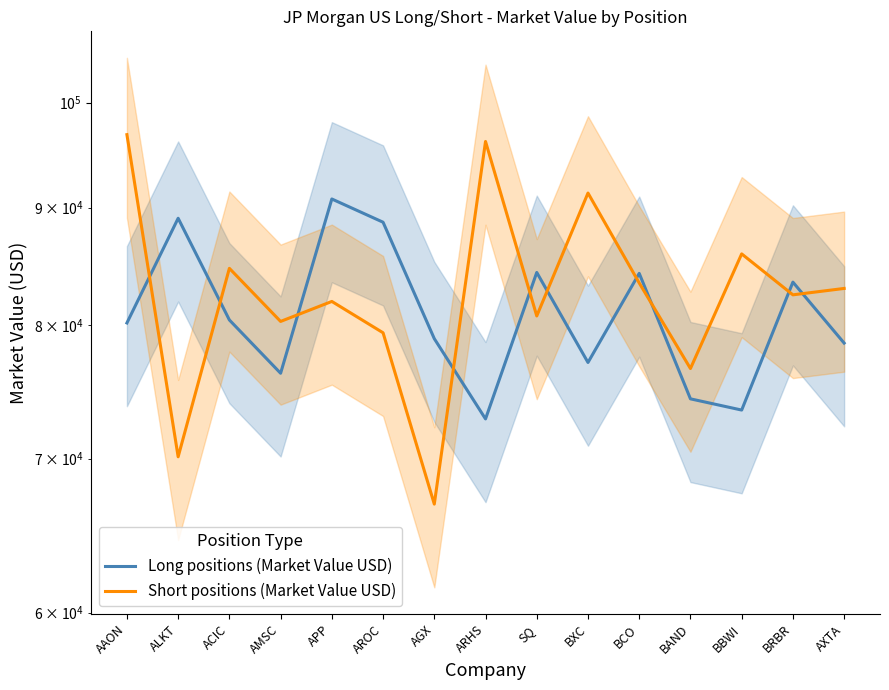

What is the sum of all Long positions (Market Value USD) values?

1212864.8